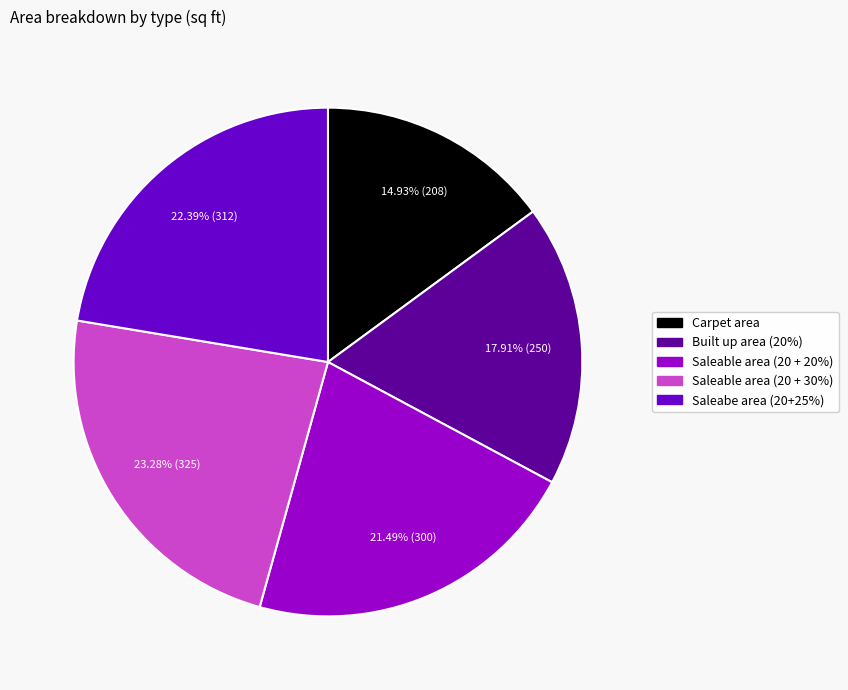

What is the ratio of the value at Saleable area (20 + 30%) to the value at Carpet area?

1.6